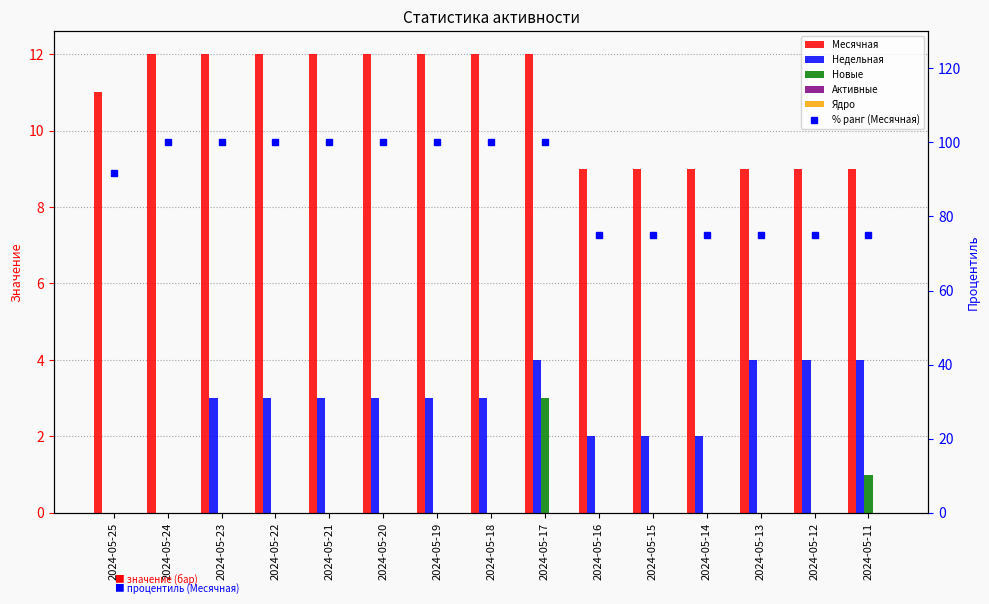

Reading left to right, extract all data points from this chart.

Месячная: 2024-05-25=11.0	2024-05-24=12.0	2024-05-23=12.0	2024-05-22=12.0	2024-05-21=12.0	2024-05-20=12.0	2024-05-19=12.0	2024-05-18=12.0	2024-05-17=12.0	2024-05-16=9.0	2024-05-15=9.0	2024-05-14=9.0	2024-05-13=9.0	2024-05-12=9.0	2024-05-11=9.0
Недельная: 2024-05-25=0.0	2024-05-24=0.0	2024-05-23=3.0	2024-05-22=3.0	2024-05-21=3.0	2024-05-20=3.0	2024-05-19=3.0	2024-05-18=3.0	2024-05-17=4.0	2024-05-16=2.0	2024-05-15=2.0	2024-05-14=2.0	2024-05-13=4.0	2024-05-12=4.0	2024-05-11=4.0
Новые: 2024-05-25=0.0	2024-05-24=0.0	2024-05-23=0.0	2024-05-22=0.0	2024-05-21=0.0	2024-05-20=0.0	2024-05-19=0.0	2024-05-18=0.0	2024-05-17=3.0	2024-05-16=0.0	2024-05-15=0.0	2024-05-14=0.0	2024-05-13=0.0	2024-05-12=0.0	2024-05-11=1.0
Активные: 2024-05-25=0.0	2024-05-24=0.0	2024-05-23=0.0	2024-05-22=0.0	2024-05-21=0.0	2024-05-20=0.0	2024-05-19=0.0	2024-05-18=0.0	2024-05-17=0.0	2024-05-16=0.0	2024-05-15=0.0	2024-05-14=0.0	2024-05-13=0.0	2024-05-12=0.0	2024-05-11=0.0
Ядро: 2024-05-25=0.0	2024-05-24=0.0	2024-05-23=0.0	2024-05-22=0.0	2024-05-21=0.0	2024-05-20=0.0	2024-05-19=0.0	2024-05-18=0.0	2024-05-17=0.0	2024-05-16=0.0	2024-05-15=0.0	2024-05-14=0.0	2024-05-13=0.0	2024-05-12=0.0	2024-05-11=0.0
% ранг (Месячная): 2024-05-25=91.7	2024-05-24=100.0	2024-05-23=100.0	2024-05-22=100.0	2024-05-21=100.0	2024-05-20=100.0	2024-05-19=100.0	2024-05-18=100.0	2024-05-17=100.0	2024-05-16=75.0	2024-05-15=75.0	2024-05-14=75.0	2024-05-13=75.0	2024-05-12=75.0	2024-05-11=75.0